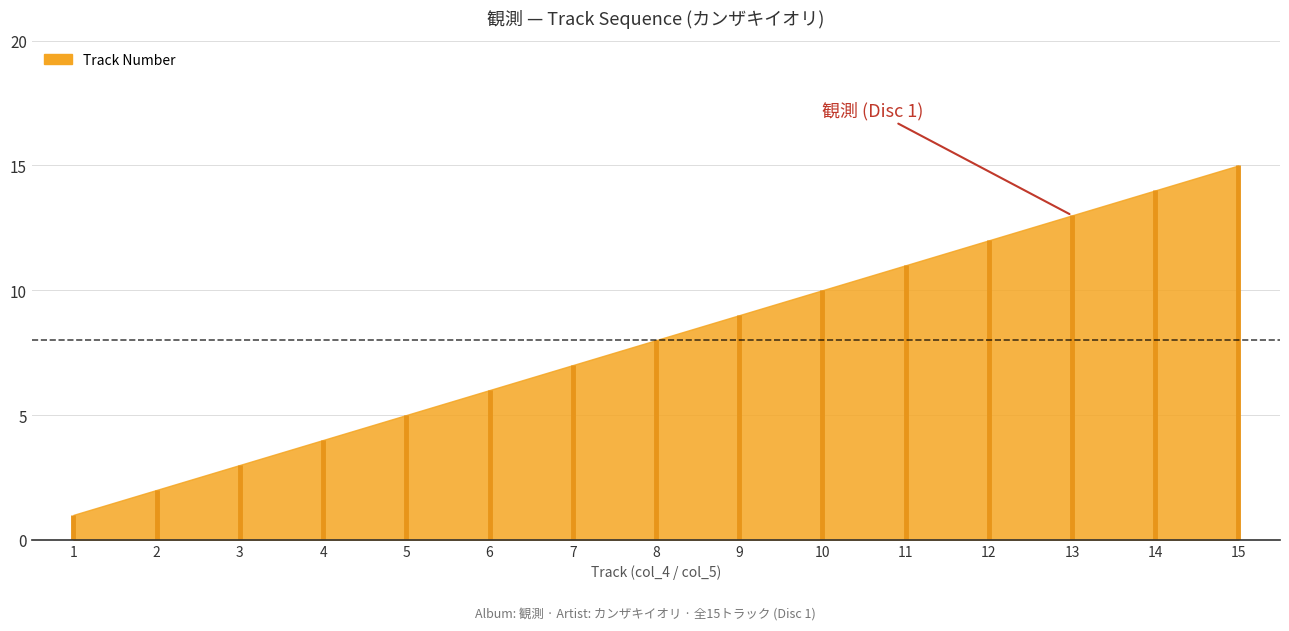

Where is the data nearest to the value 8?

8